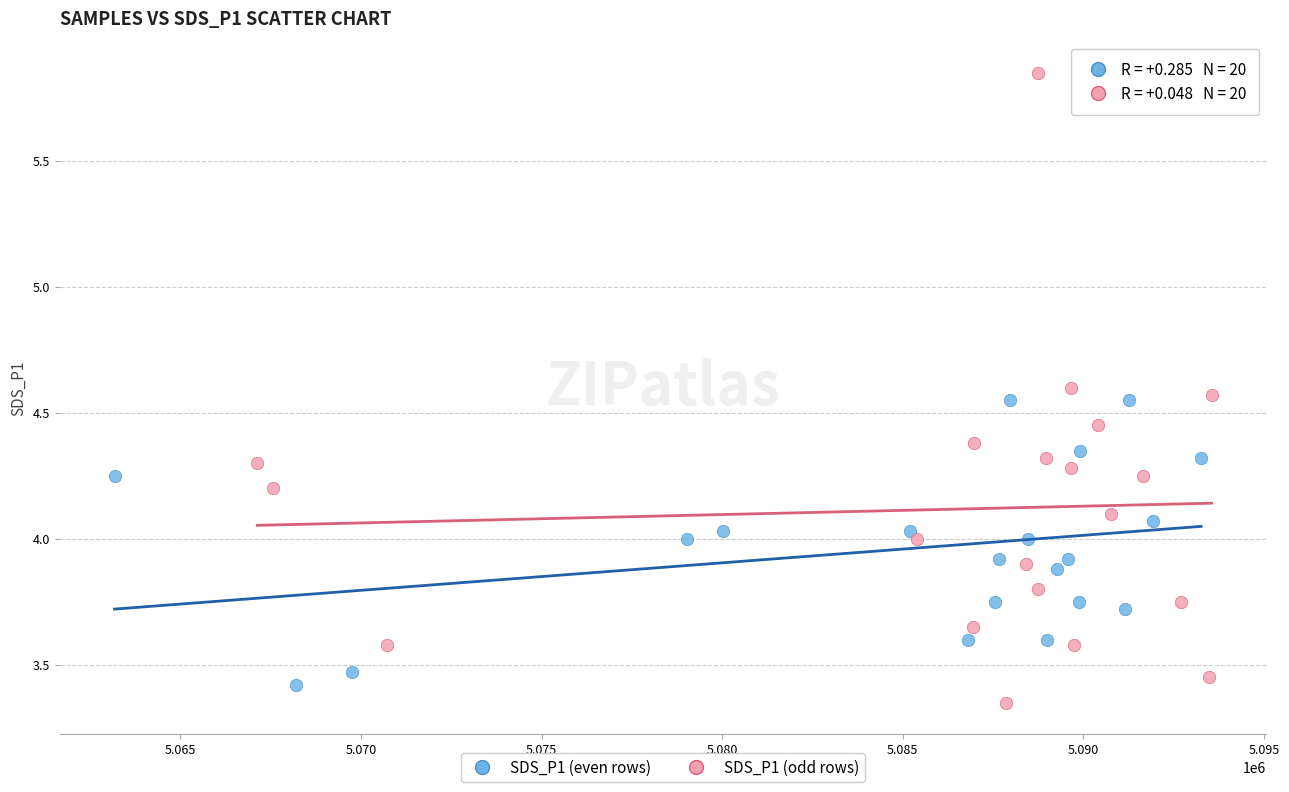

Which series reaches the maximum Y coordinate?

SDS_P1 (odd rows)